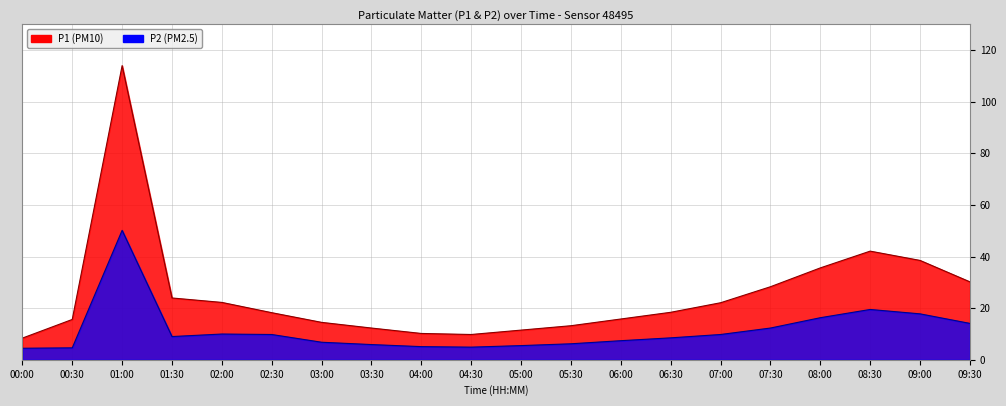

True or false: P1 and P2 cross at least once.

False